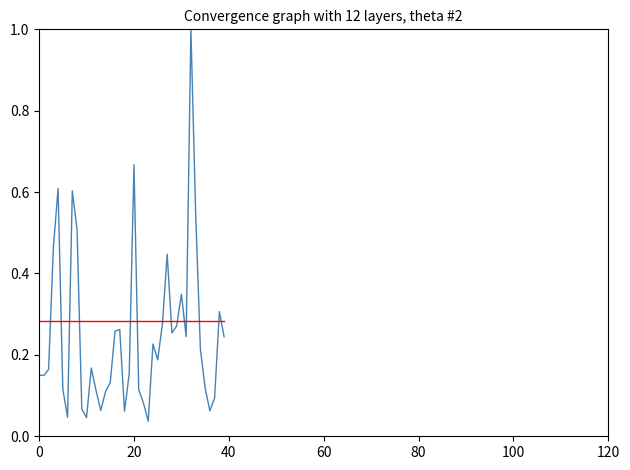

What is the greatest value displayed?

1.0